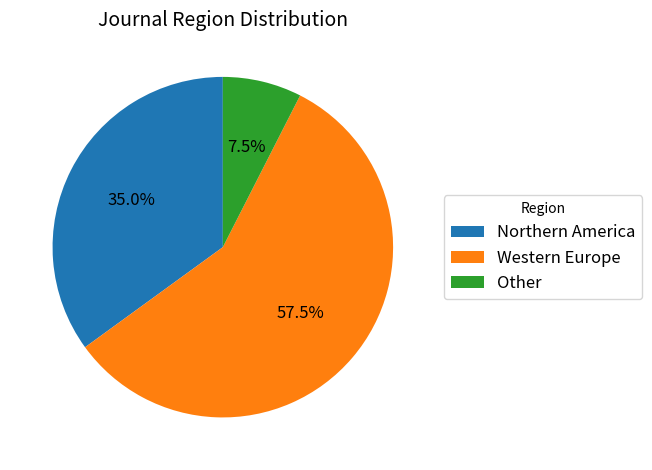

Rank the categories by value from highest to lowest.

Western Europe, Northern America, Other